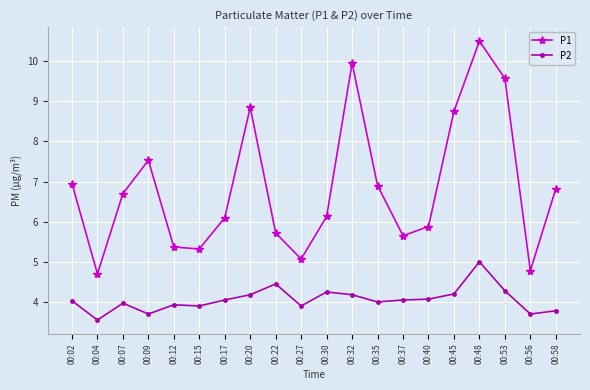

True or false: P2 and P1 intersect in this chart.

False